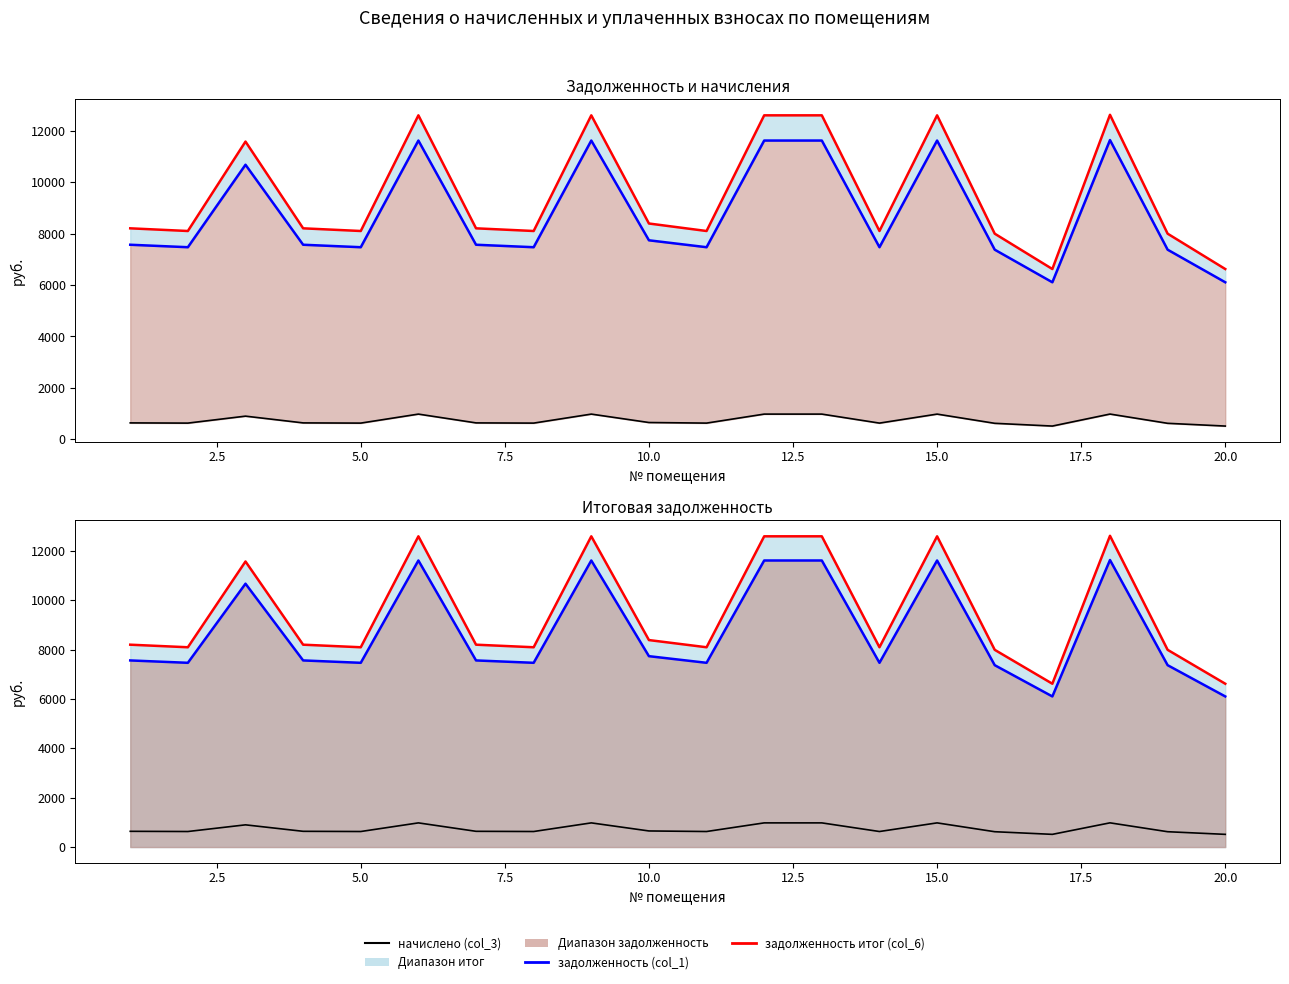

What is the lowest value of the задолженность итог (col_6) series?

6620.8